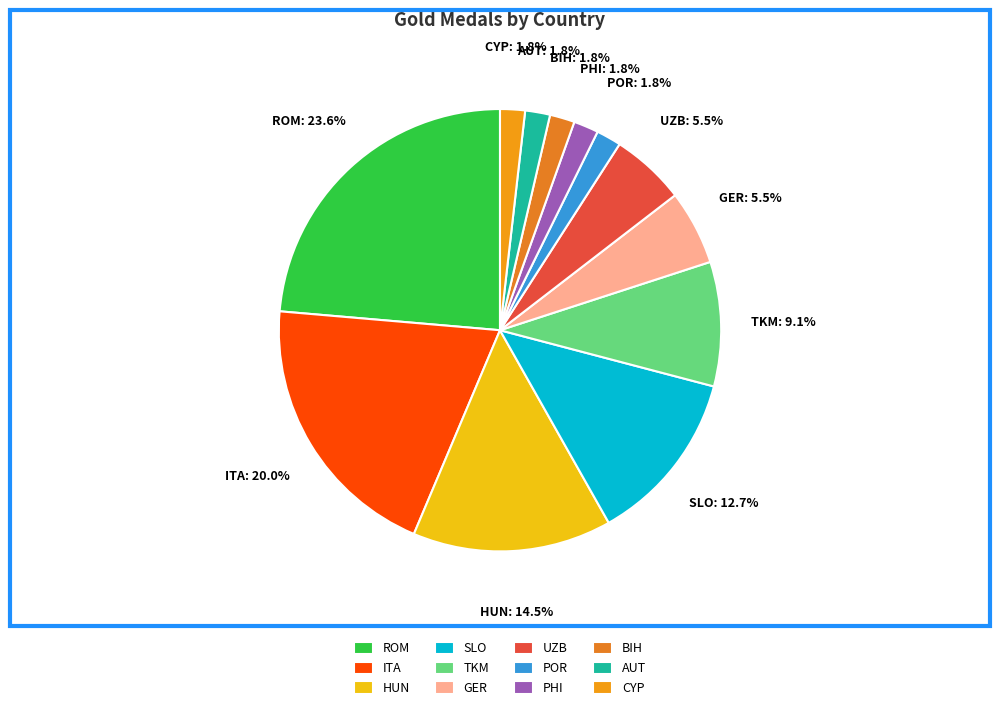

To the nearest percent, what is the combined percentage of GER and BIH?

7%